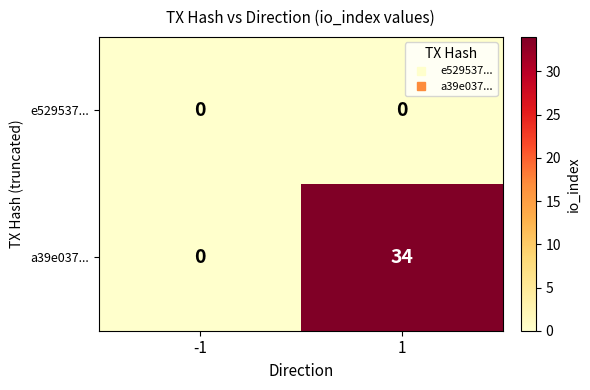

Which series changed the most between -1 and 1?

a39e037...